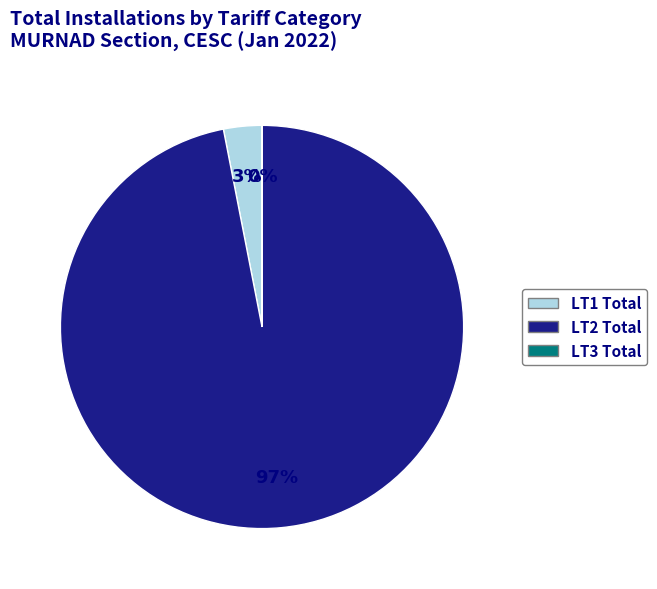

Is there a majority slice in this chart?

Yes